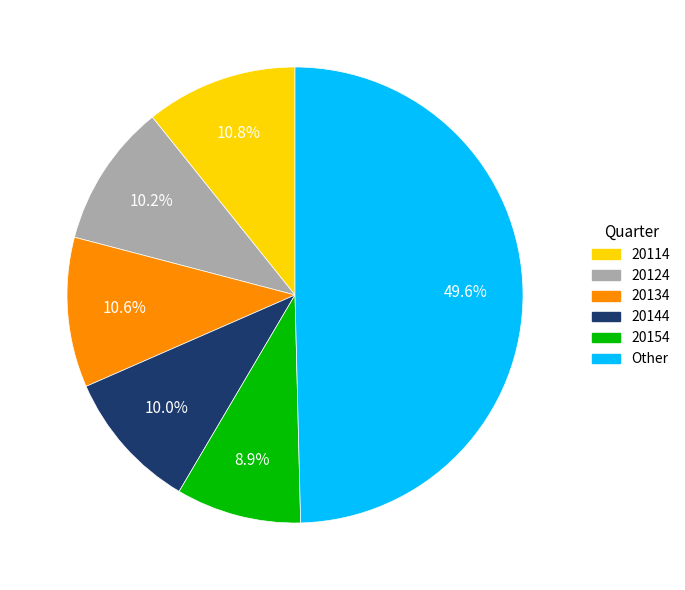

Which slice is the smallest?

20154